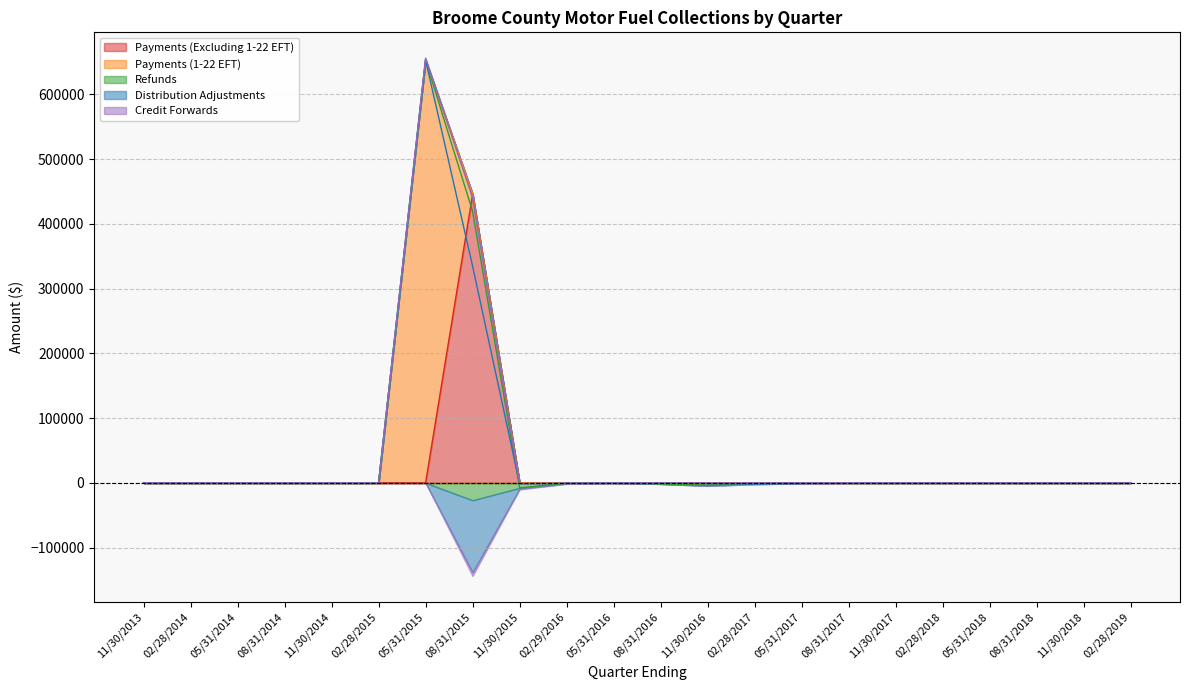

Which category has the highest value in the Payments (Excluding 1-22 EFT) series?

08/31/2015